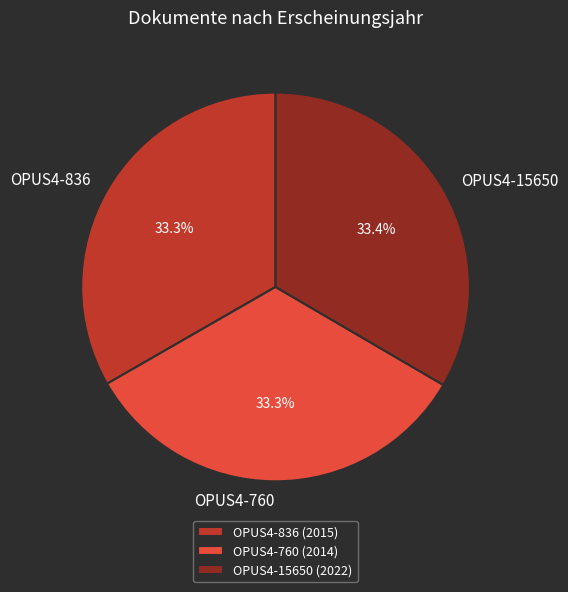

What is the ratio of the value at OPUS4-760 to the value at OPUS4-836?

1.0